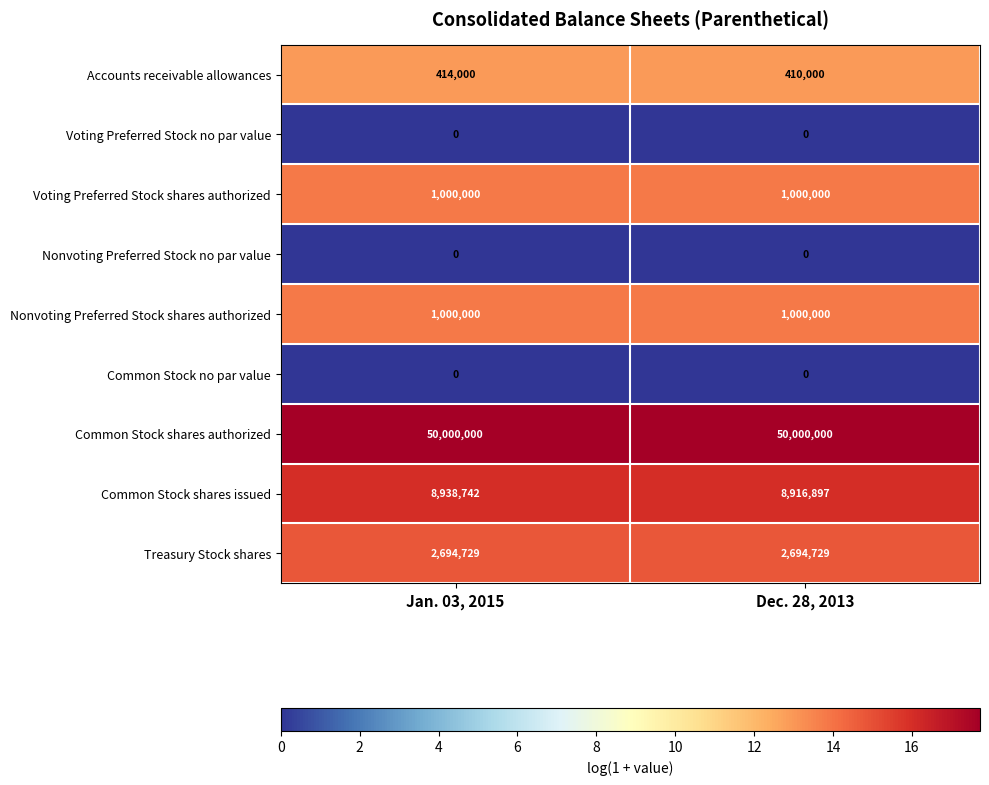

How many categories are shown in the chart?

2